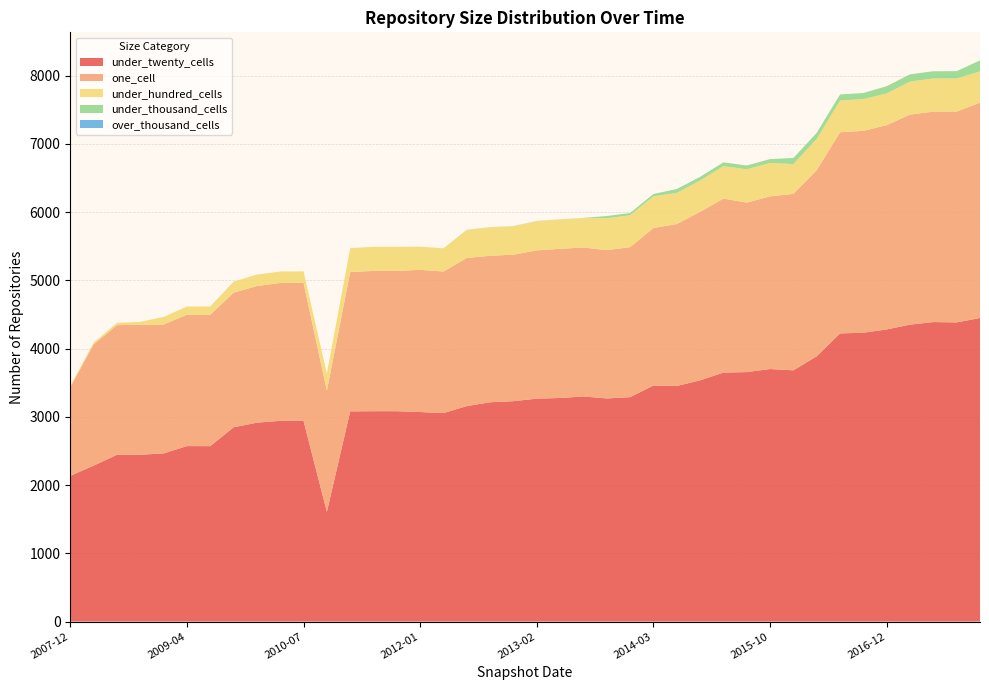

Reading left to right, list all the values displayed in this chart.

under_twenty_cells: 2007-12-19=2135	2008-04-01=2285	2008-06-27=2443	2008-10-10=2444	2008-12-17=2464	2009-04-06=2571	2009-06-17=2570	2009-09-25=2846	2009-12-16=2914	2010-04-01=2941	2010-07-26=2941	2010-11-17=1607	2011-02-21=3080	2011-06-10=3082	2011-09-05=3082	2012-01-18=3070	2012-03-26=3055	2012-07-13=3157	2012-10-31=3213	2012-12-11=3229	2013-02-20=3266	2013-05-21=3276	2013-07-09=3298	2013-09-10=3269	2013-12-20=3288	2014-03-28=3459	2014-09-08=3452	2015-01-19=3534	2015-04-09=3648	2015-07-03=3655	2015-10-01=3700	2016-01-04=3681	2016-04-05=3887	2016-07-04=4222	2016-10-07=4232	2016-12-27=4280	2017-04-12=4351	2017-07-24=4388	2017-10-12=4383	2017-12-22=4448
one_cell: 2007-12-19=1298	2008-04-01=1777	2008-06-27=1899	2008-10-10=1905	2008-12-17=1888	2009-04-06=1924	2009-06-17=1925	2009-09-25=1973	2009-12-16=2002	2010-04-01=2020	2010-07-26=2022	2010-11-17=1774	2011-02-21=2040	2011-06-10=2056	2011-09-05=2056	2012-01-18=2083	2012-03-26=2074	2012-07-13=2170	2012-10-31=2147	2012-12-11=2146	2013-02-20=2173	2013-05-21=2185	2013-07-09=2183	2013-09-10=2173	2013-12-20=2198	2014-03-28=2307	2014-09-08=2372	2015-01-19=2469	2015-04-09=2549	2015-07-03=2483	2015-10-01=2530	2016-01-04=2585	2016-04-05=2726	2016-07-04=2947	2016-10-07=2958	2016-12-27=2993	2017-04-12=3077	2017-07-24=3083	2017-10-12=3089	2017-12-22=3155
under_hundred_cells: 2007-12-19=20	2008-04-01=23	2008-06-27=35	2008-10-10=42	2008-12-17=111	2009-04-06=121	2009-06-17=122	2009-09-25=161	2009-12-16=168	2010-04-01=168	2010-07-26=168	2010-11-17=251	2011-02-21=351	2011-06-10=353	2011-09-05=353	2012-01-18=340	2012-03-26=340	2012-07-13=411	2012-10-31=416	2012-12-11=418	2013-02-20=429	2013-05-21=430	2013-07-09=431	2013-09-10=467	2013-12-20=467	2014-03-28=465	2014-09-08=457	2015-01-19=458	2015-04-09=476	2015-07-03=489	2015-10-01=490	2016-01-04=437	2016-04-05=458	2016-07-04=465	2016-10-07=465	2016-12-27=465	2017-04-12=484	2017-07-24=486	2017-10-12=485	2017-12-22=458
under_thousand_cells: 2007-12-19=0	2008-04-01=0	2008-06-27=0	2008-10-10=0	2008-12-17=0	2009-04-06=0	2009-06-17=0	2009-09-25=0	2009-12-16=0	2010-04-01=0	2010-07-26=0	2010-11-17=0	2011-02-21=0	2011-06-10=0	2011-09-05=0	2012-01-18=0	2012-03-26=0	2012-07-13=2	2012-10-31=2	2012-12-11=2	2013-02-20=2	2013-05-21=2	2013-07-09=2	2013-09-10=33	2013-12-20=33	2014-03-28=34	2014-09-08=56	2015-01-19=55	2015-04-09=55	2015-07-03=55	2015-10-01=56	2016-01-04=89	2016-04-05=89	2016-07-04=89	2016-10-07=89	2016-12-27=106	2017-04-12=106	2017-07-24=106	2017-10-12=107	2017-12-22=161
over_thousand_cells: 2007-12-19=0	2008-04-01=0	2008-06-27=0	2008-10-10=0	2008-12-17=0	2009-04-06=0	2009-06-17=0	2009-09-25=0	2009-12-16=0	2010-04-01=0	2010-07-26=0	2010-11-17=0	2011-02-21=0	2011-06-10=0	2011-09-05=0	2012-01-18=0	2012-03-26=0	2012-07-13=0	2012-10-31=0	2012-12-11=0	2013-02-20=0	2013-05-21=0	2013-07-09=0	2013-09-10=0	2013-12-20=0	2014-03-28=0	2014-09-08=0	2015-01-19=0	2015-04-09=0	2015-07-03=0	2015-10-01=0	2016-01-04=0	2016-04-05=0	2016-07-04=0	2016-10-07=0	2016-12-27=0	2017-04-12=0	2017-07-24=0	2017-10-12=0	2017-12-22=0